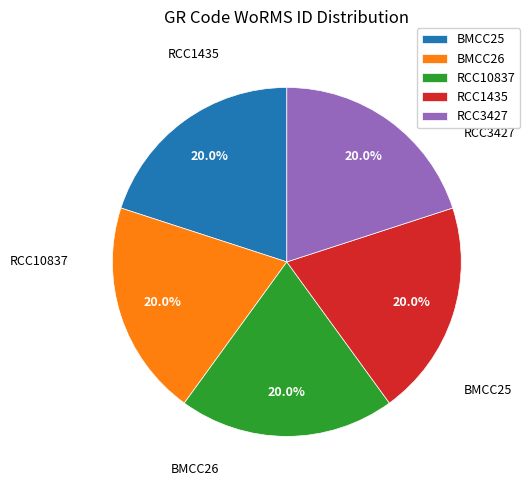

Is there any slice that represents more than half of the pie?

No